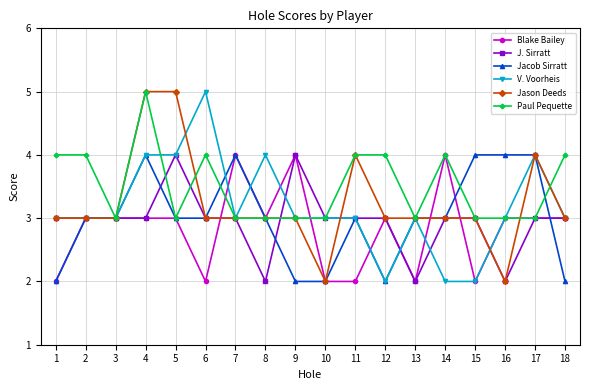

How many distinct data groups are displayed?

6